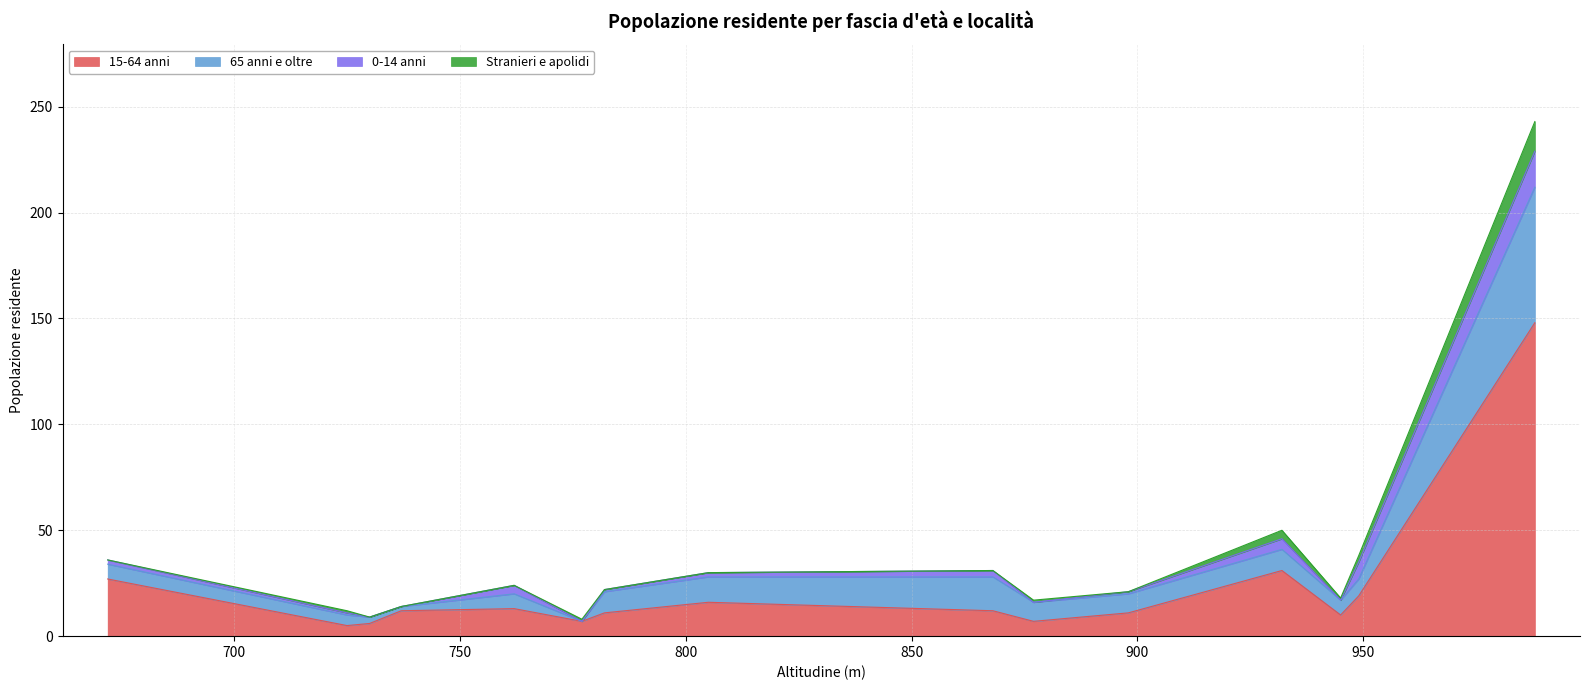

How many interior local valleys does the 15-64 anni series have?

4